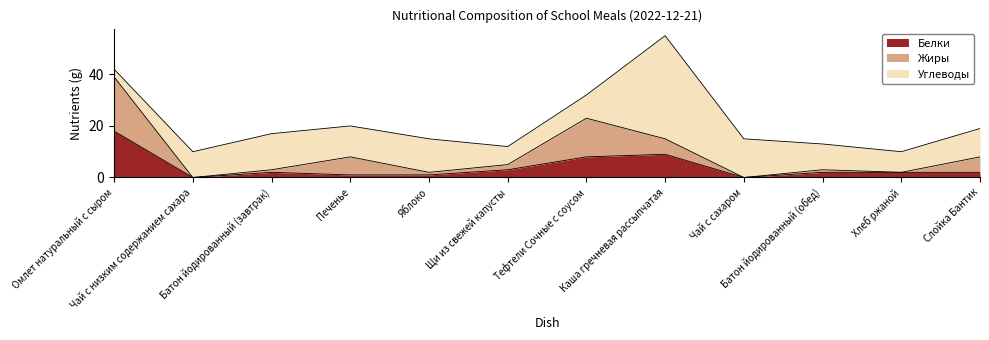

True or false: Углеводы has more than 2 points higher than both neighbors.

True